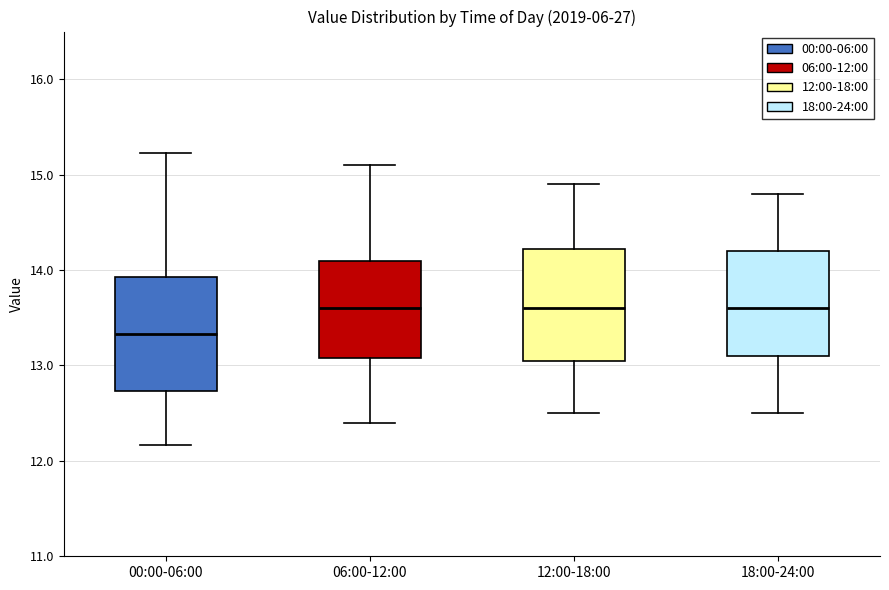

Which box's median line is the lowest?

00:00-06:00